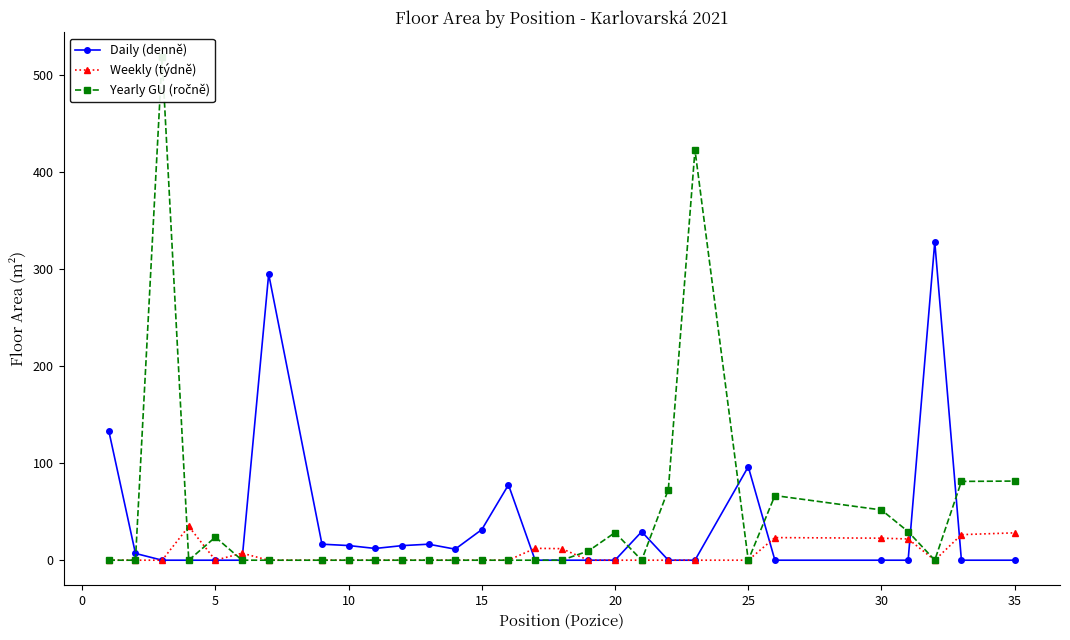

True or false: Weekly (týdně) has a value of -23.4 at 15.

False